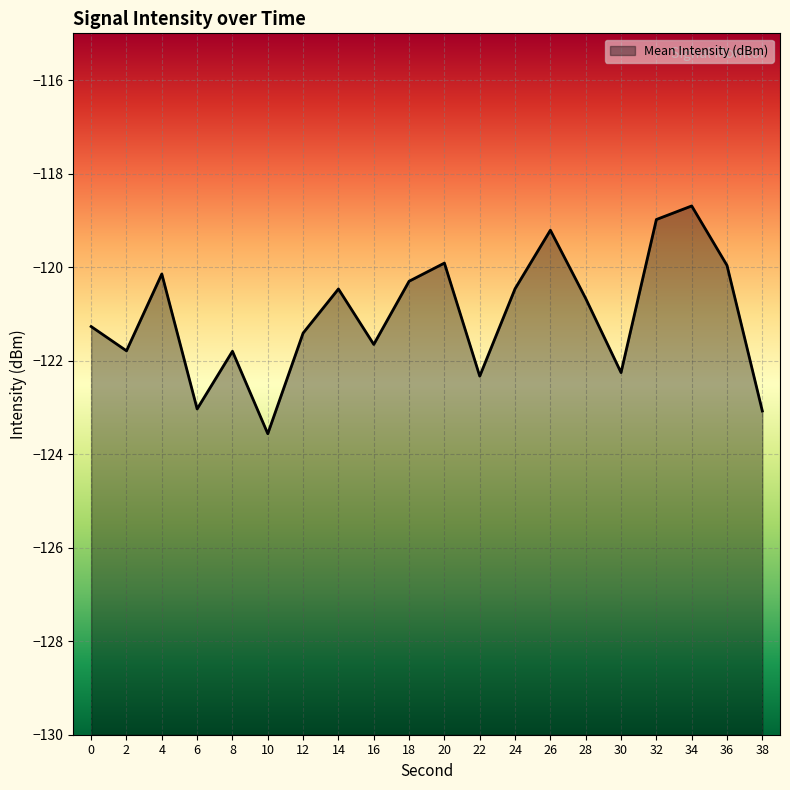

The chart shows a value of -120.5 at 14. True or false?

True